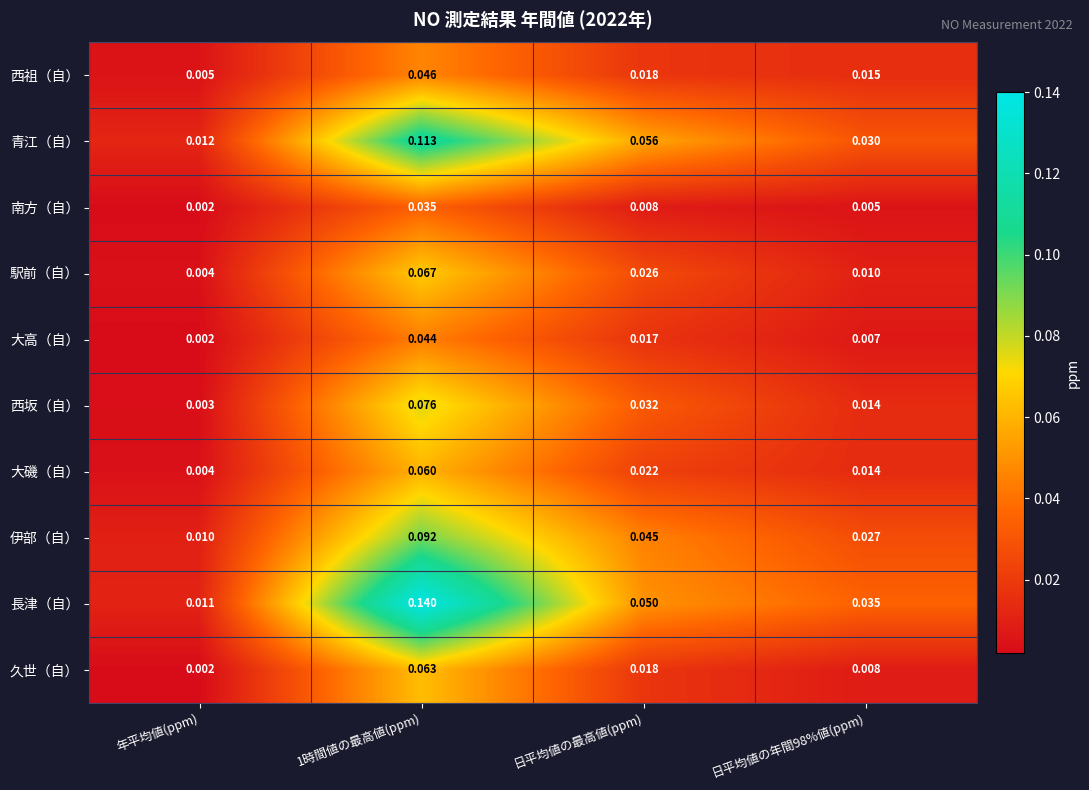

Which series has the largest total across all categories?

長津（自）